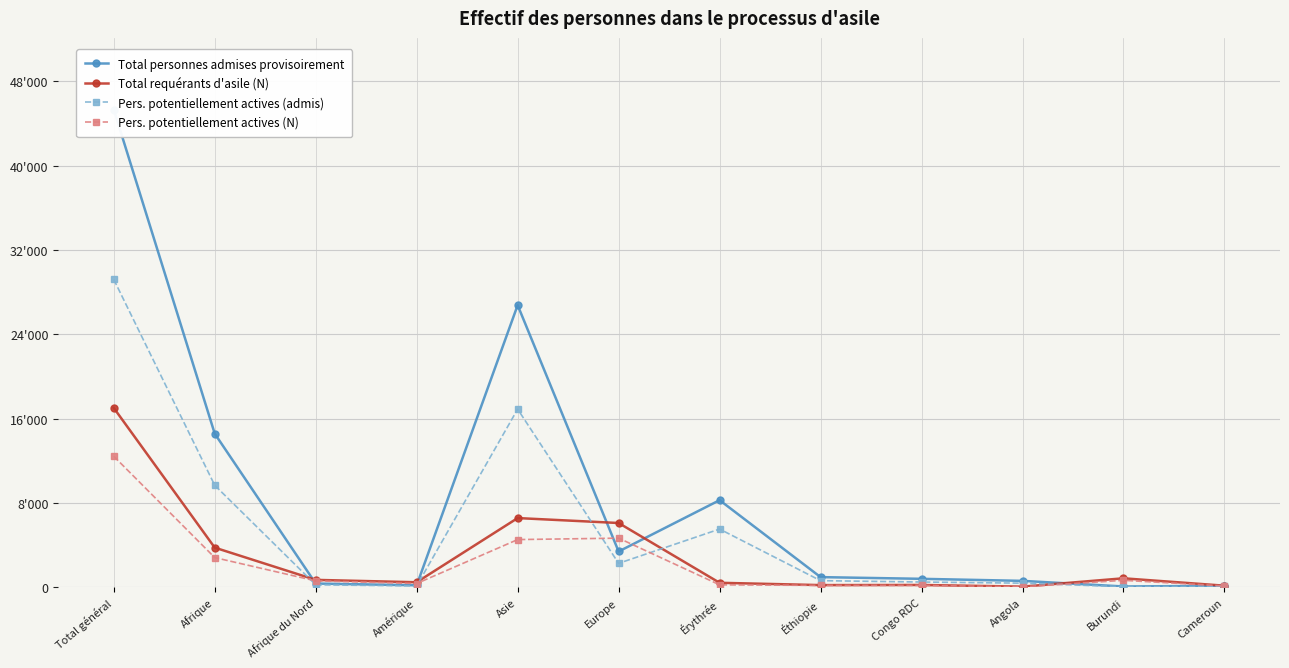

Which category has the lowest value in the Pers. potentiellement actives (admis) series?

Burundi